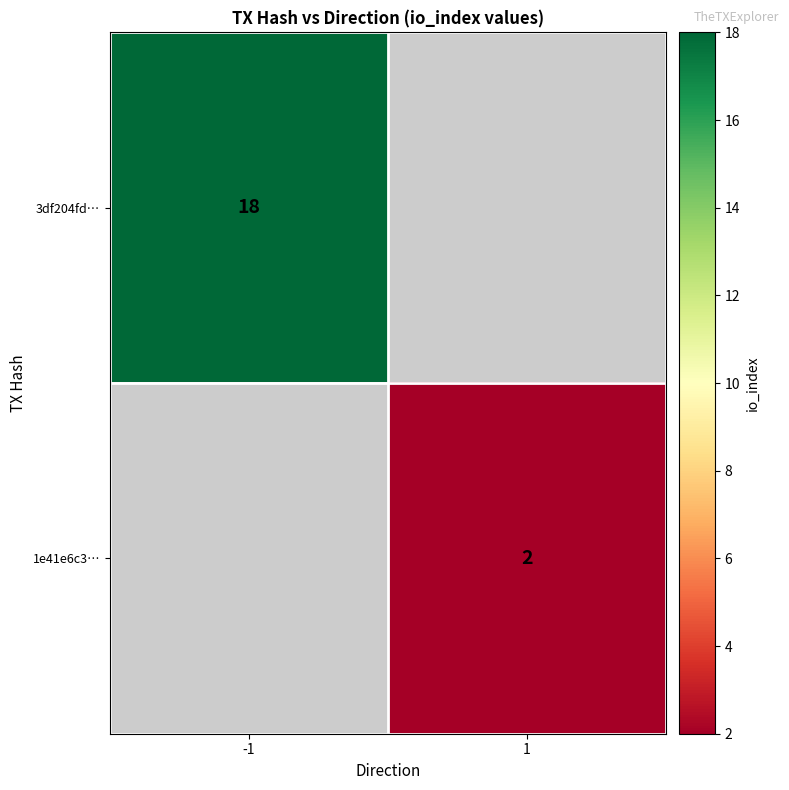

What is the minimum value shown in the chart?

2.0